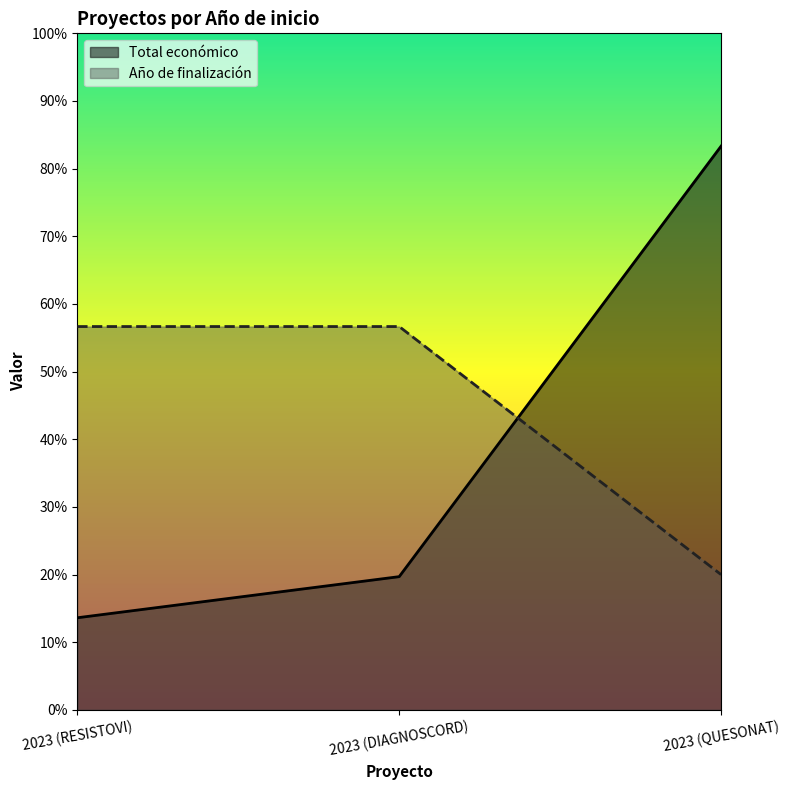

List the labels in order of Año de finalización value, largest first.

2023 (RESISTOVI), 2023 (DIAGNOSCORD), 2023 (QUESONAT)